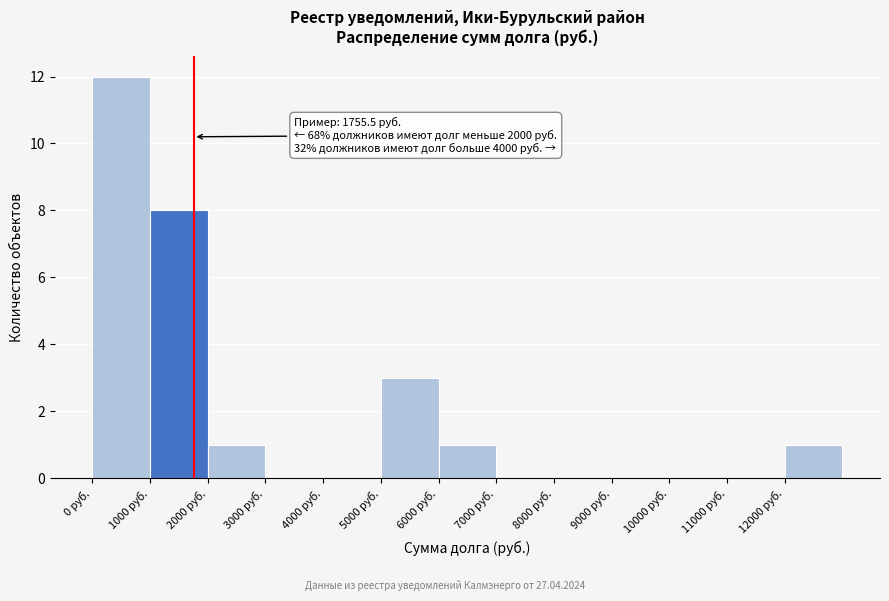

Which range on the x-axis has the tallest bar?

0 to 1000